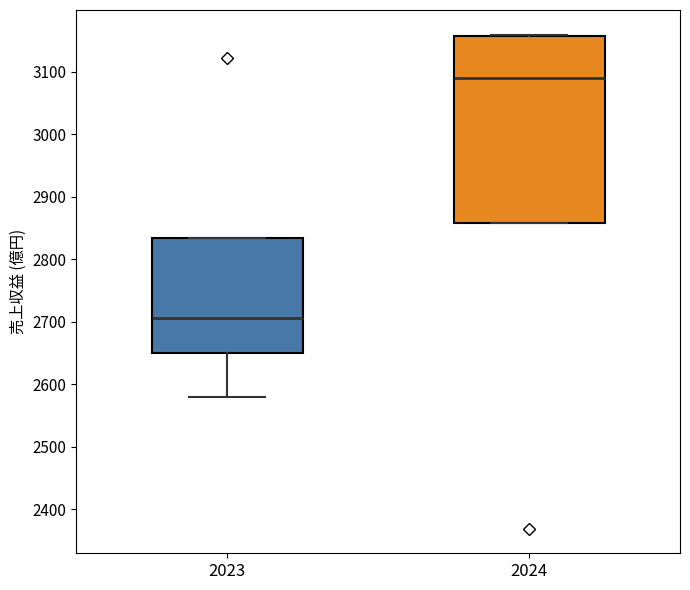

Which box's median line is the lowest?

2023